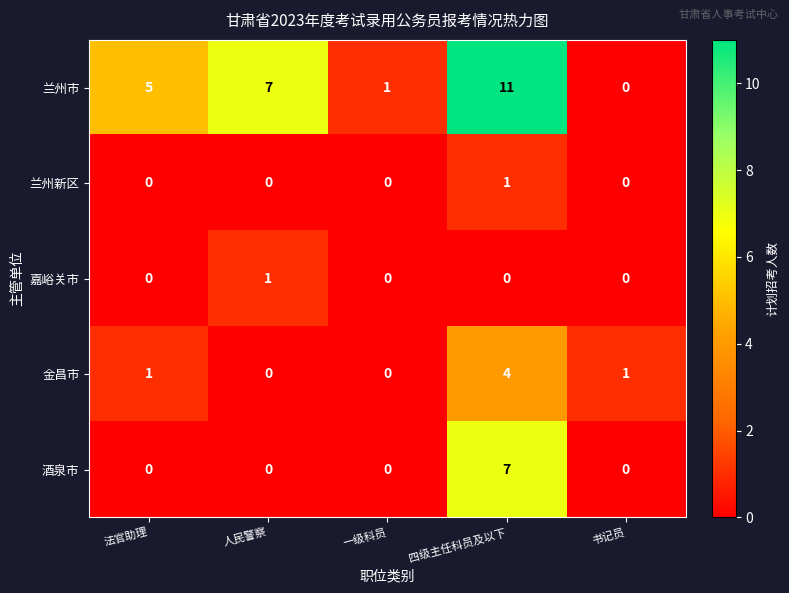

Reading left to right, transcribe all the data shown in this chart.

兰州市: 法官助理=5	人民警察=7	一级科员=1	四级主任科员及以下=11	书记员=0
兰州新区: 法官助理=0	人民警察=0	一级科员=0	四级主任科员及以下=1	书记员=0
嘉峪关市: 法官助理=0	人民警察=1	一级科员=0	四级主任科员及以下=0	书记员=0
金昌市: 法官助理=1	人民警察=0	一级科员=0	四级主任科员及以下=4	书记员=1
酒泉市: 法官助理=0	人民警察=0	一级科员=0	四级主任科员及以下=7	书记员=0